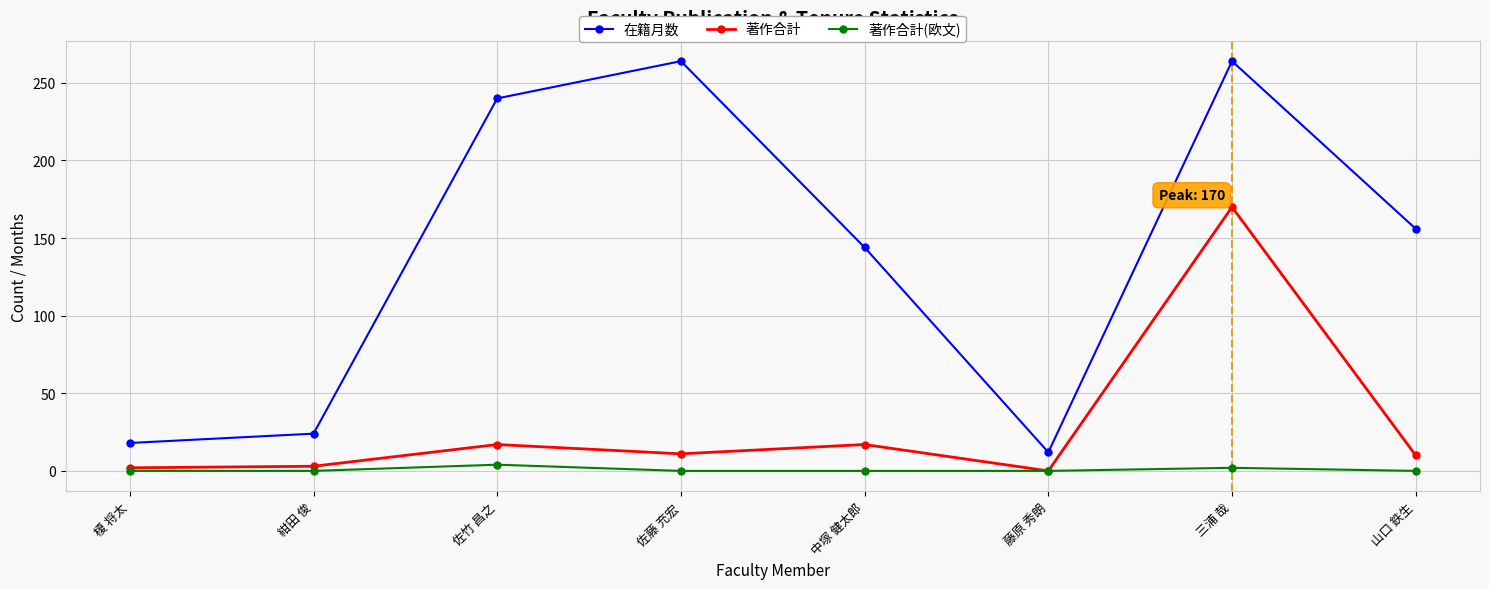

Rank the series by their maximum value, from highest to lowest.

在籍月数, 著作合計, 著作合計(欧文)